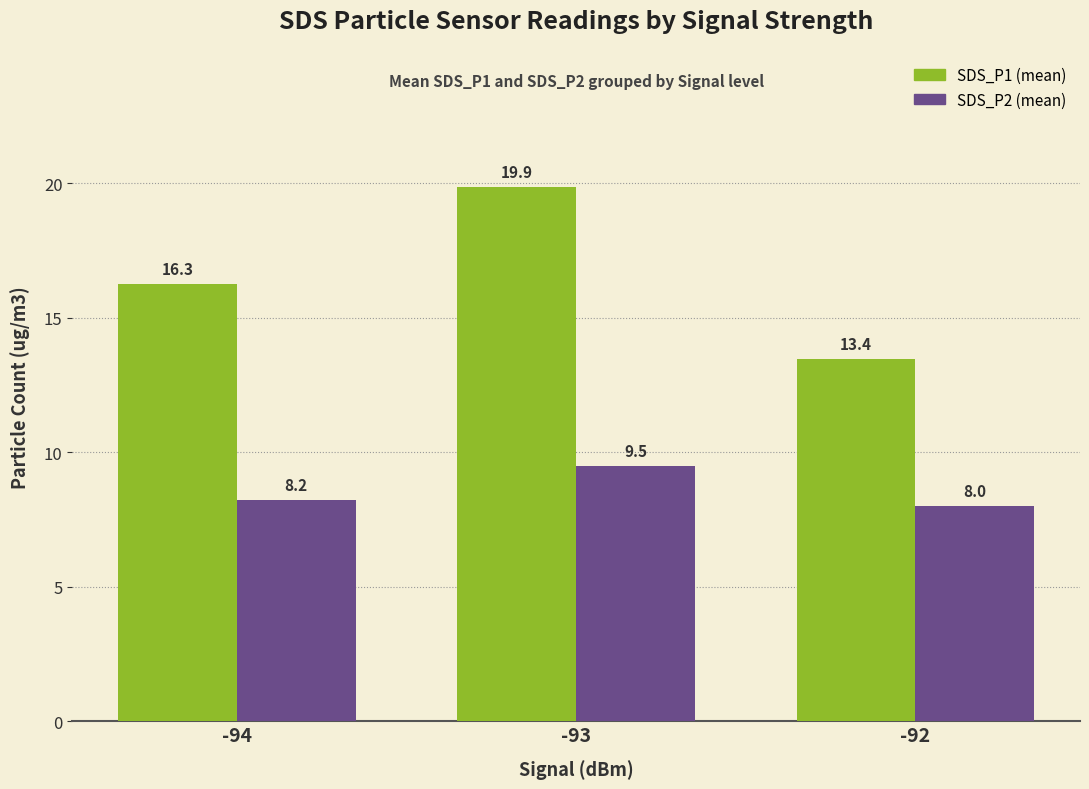

Which label corresponds to the smallest value in the chart?

-92